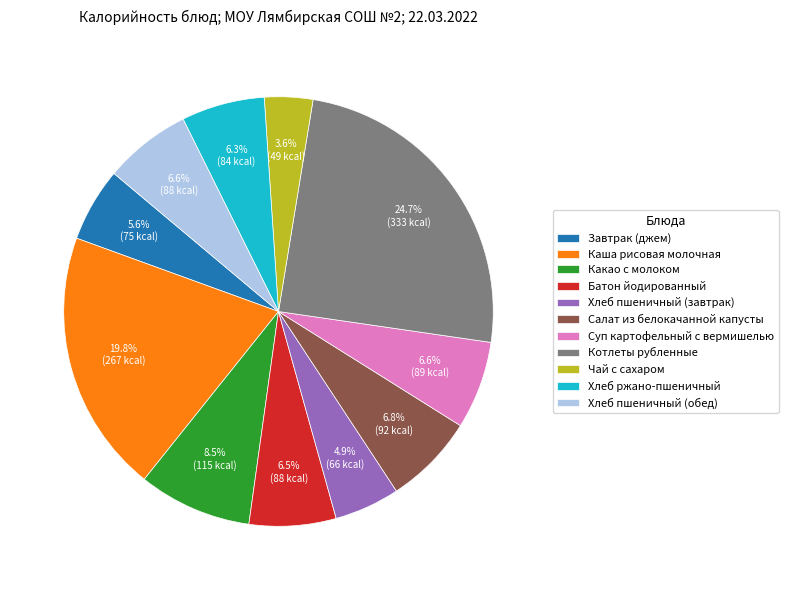

What percentage is NOT represented by Хлеб пшеничный (завтрак)?

95.1%